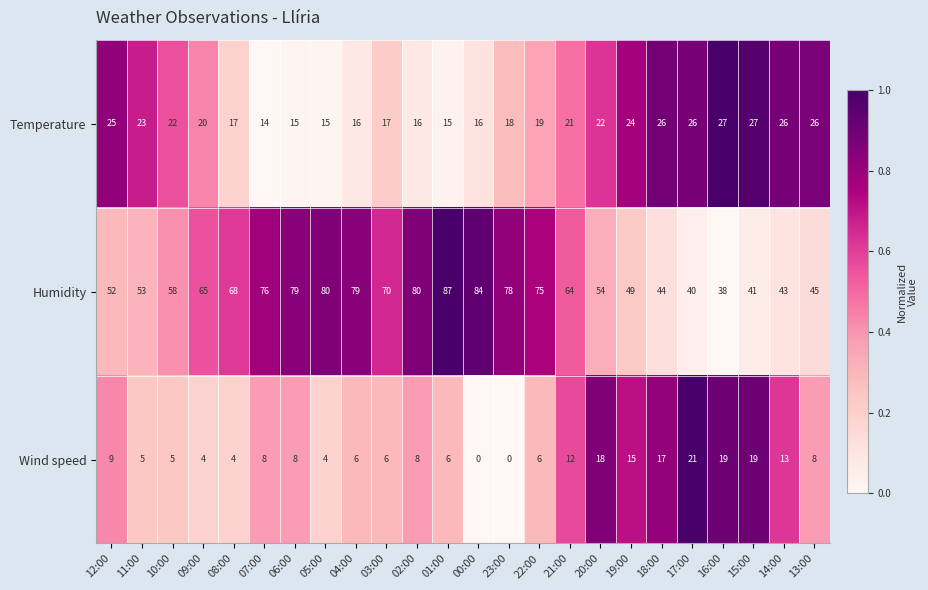

Where does the Temperature series first go above 21?

12:00